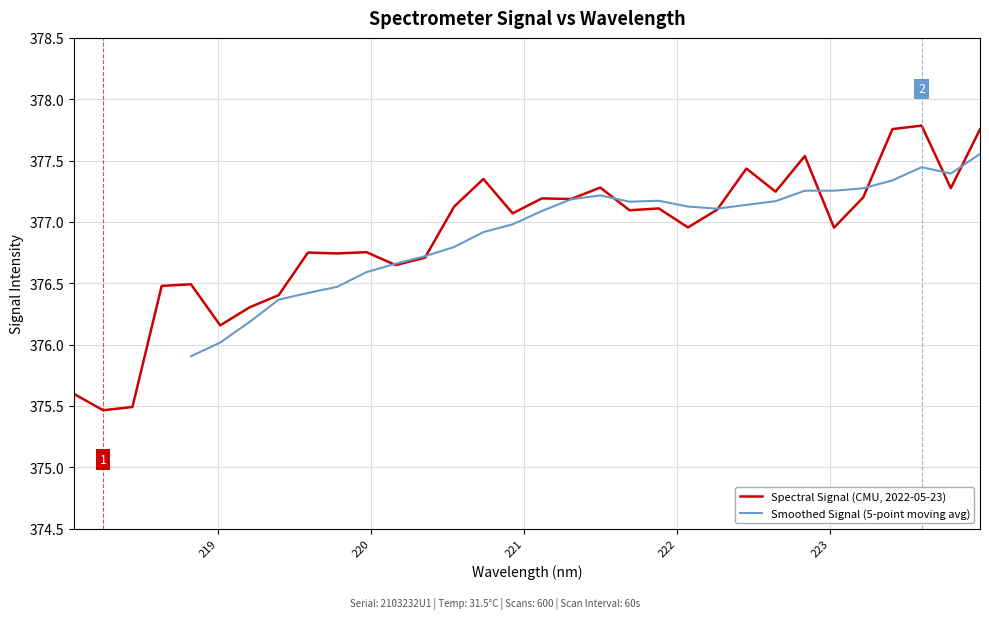

What is the ratio of the value at 223.5987 to the value at 223.7895?

1.0